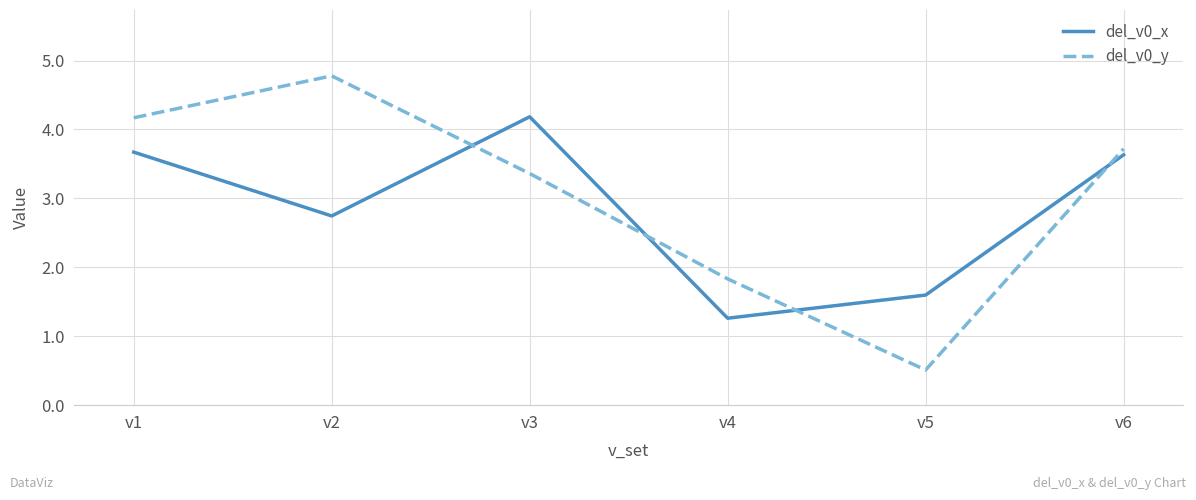

What is the minimum value for del_v0_x?

1.3